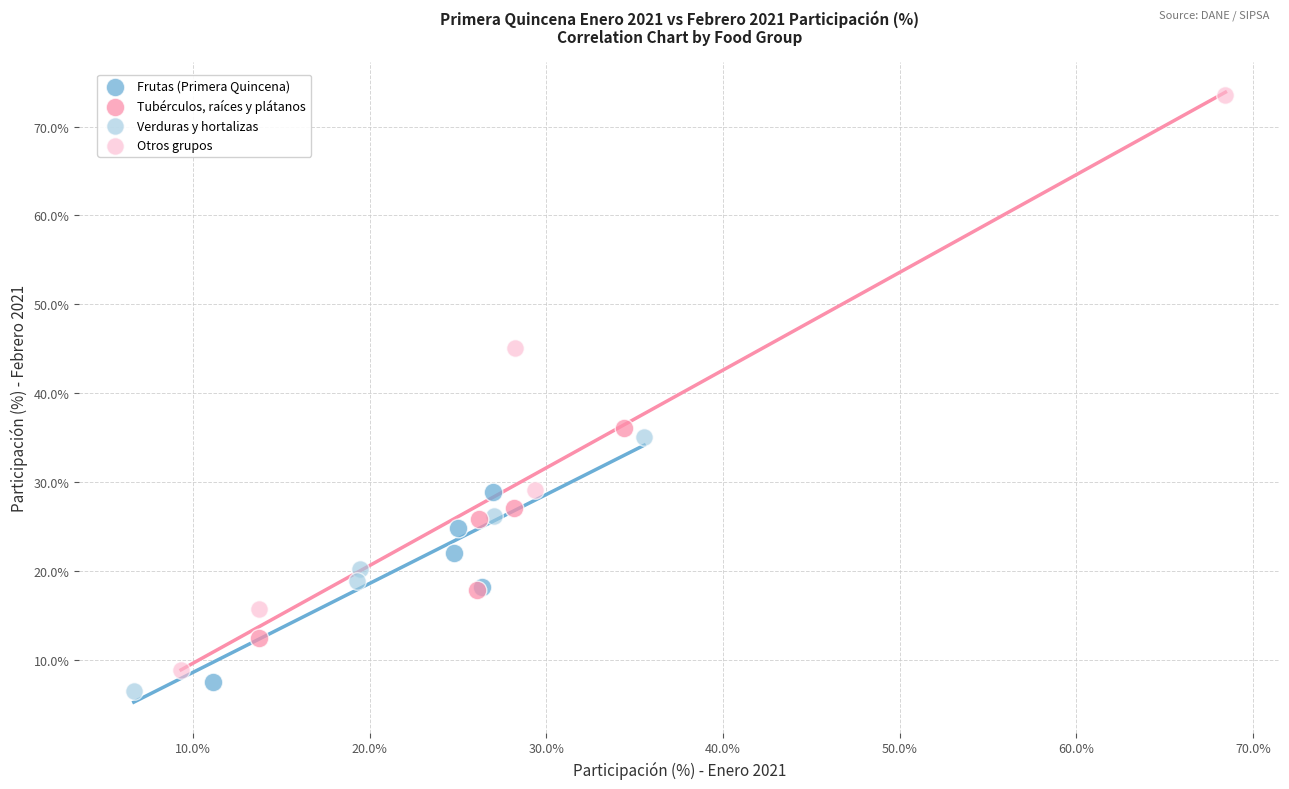

Which series contains the highest Y value?

Otros grupos